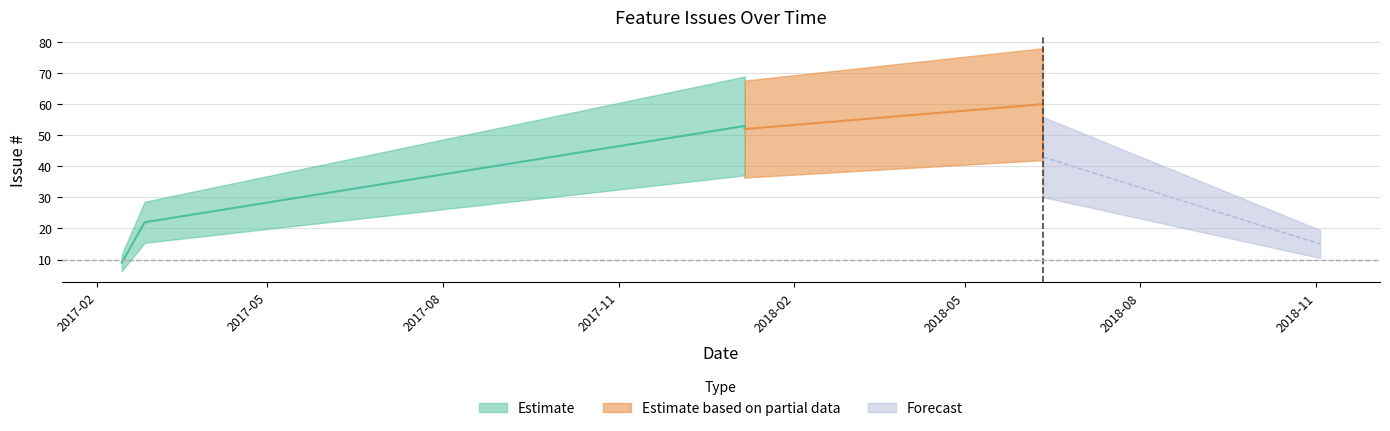

What is the smallest value displayed?

9